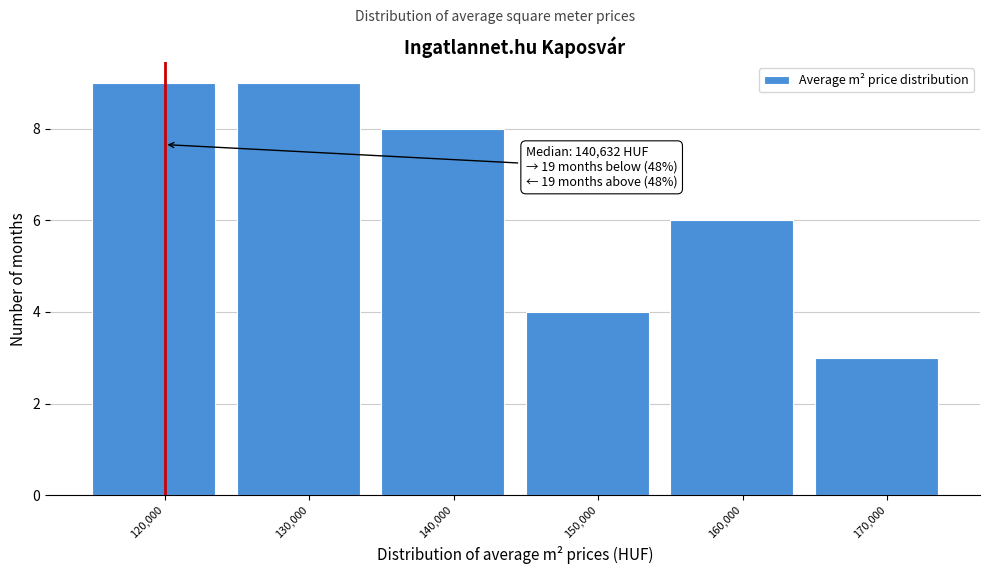

Reading left to right, what are all the values shown in this chart?

9	9	8	4	6	3